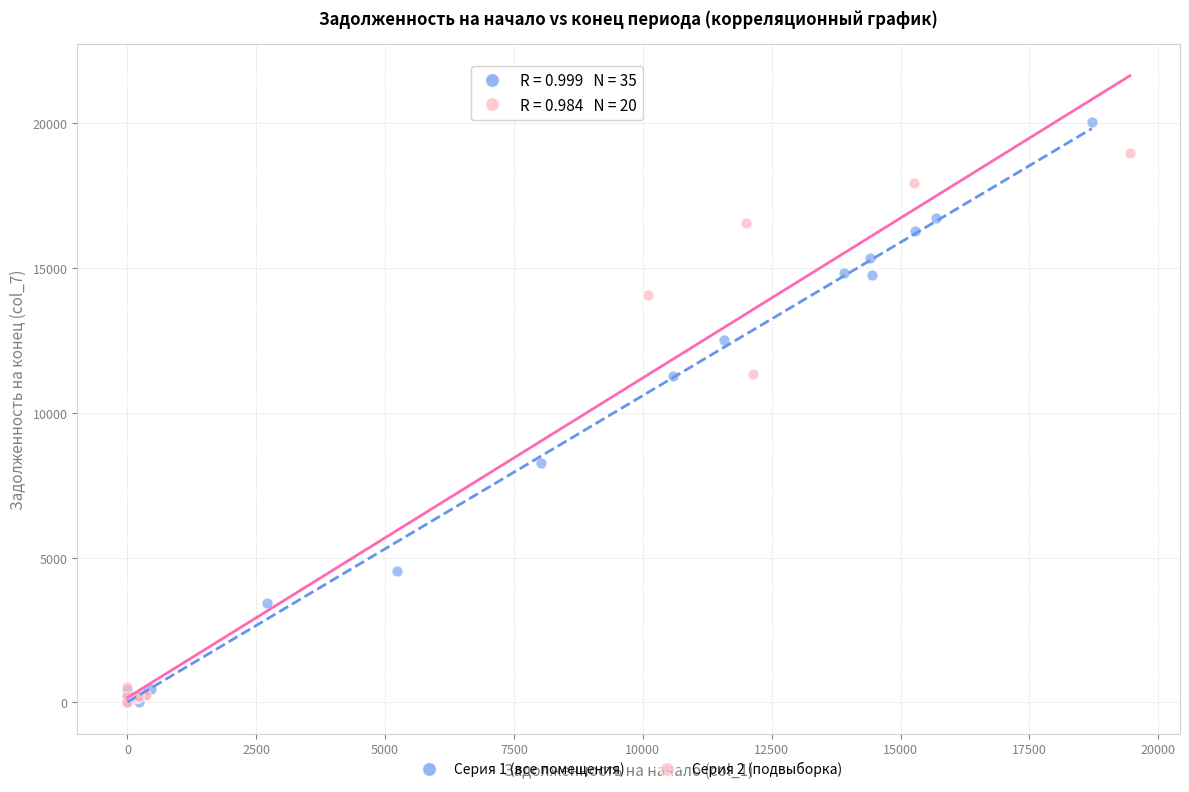

Which series has the largest Y range (max minus min)?

Серия 1 (все помещения)